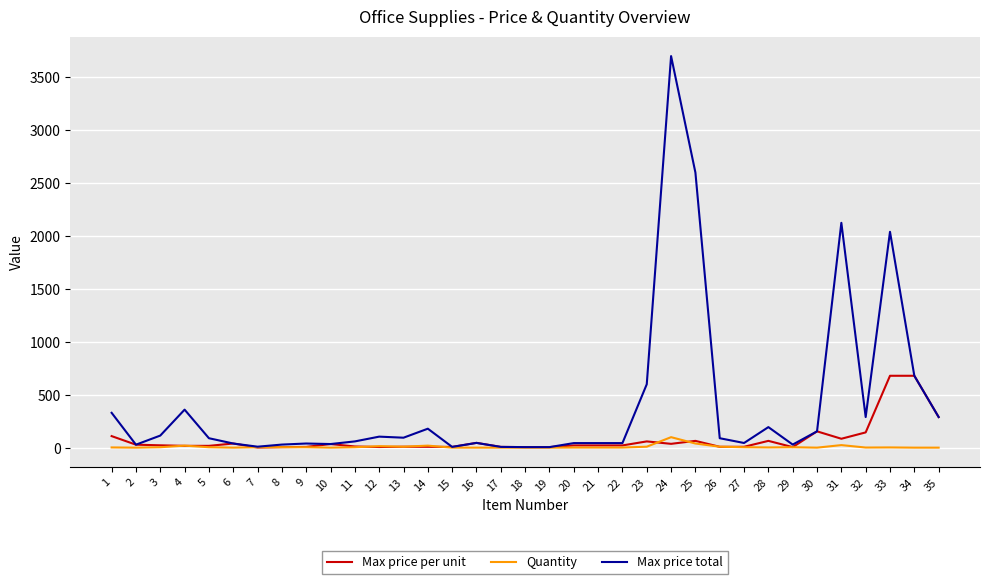

Is the value of Max price per unit at 33 greater than the value of Quantity at 35?

Yes